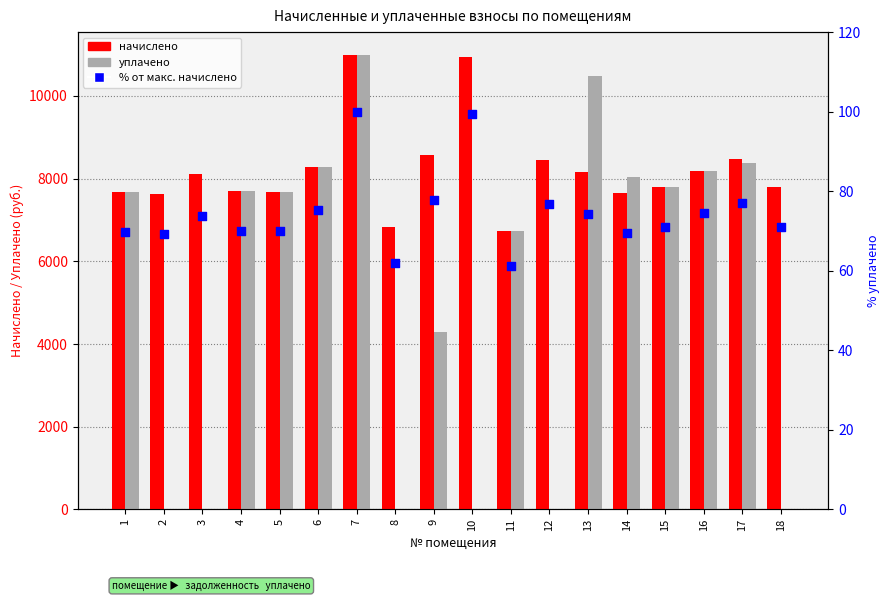

What are all the series names shown in the legend?

начислено, уплачено, % от макс. начислено